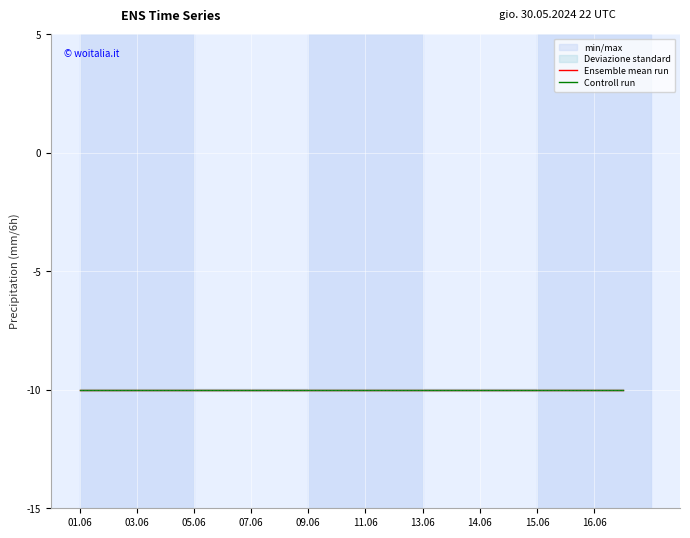

True or false: high and actual (raw) intersect in this chart.

False